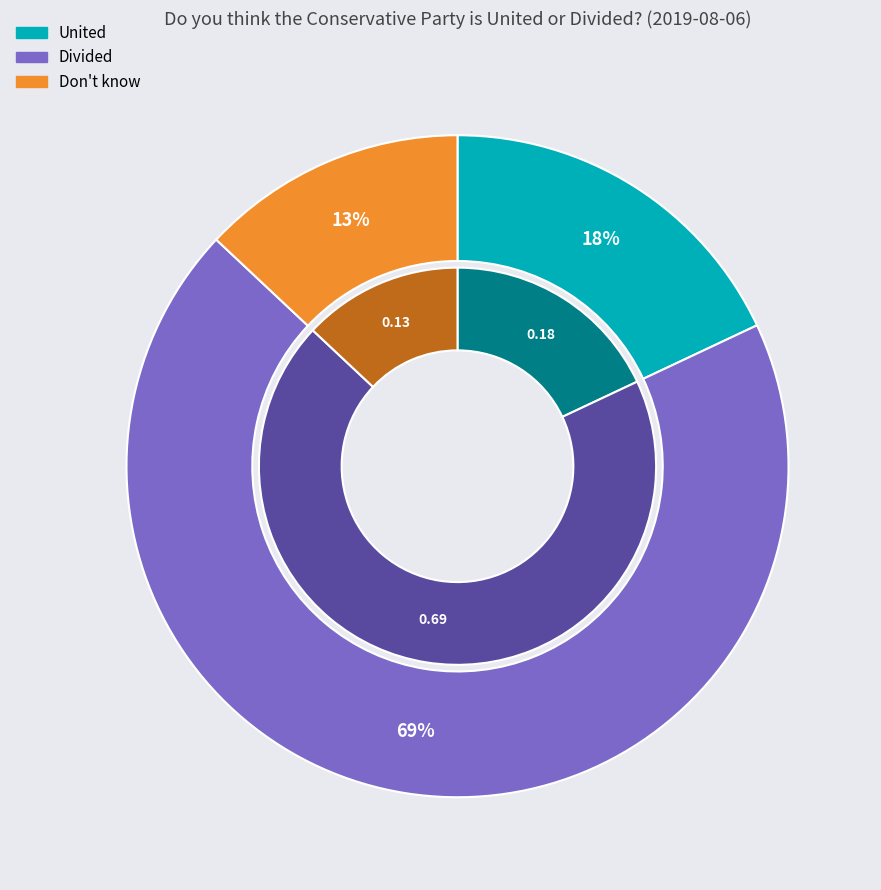

True or false: Don't know accounts for 6% of the total.

False